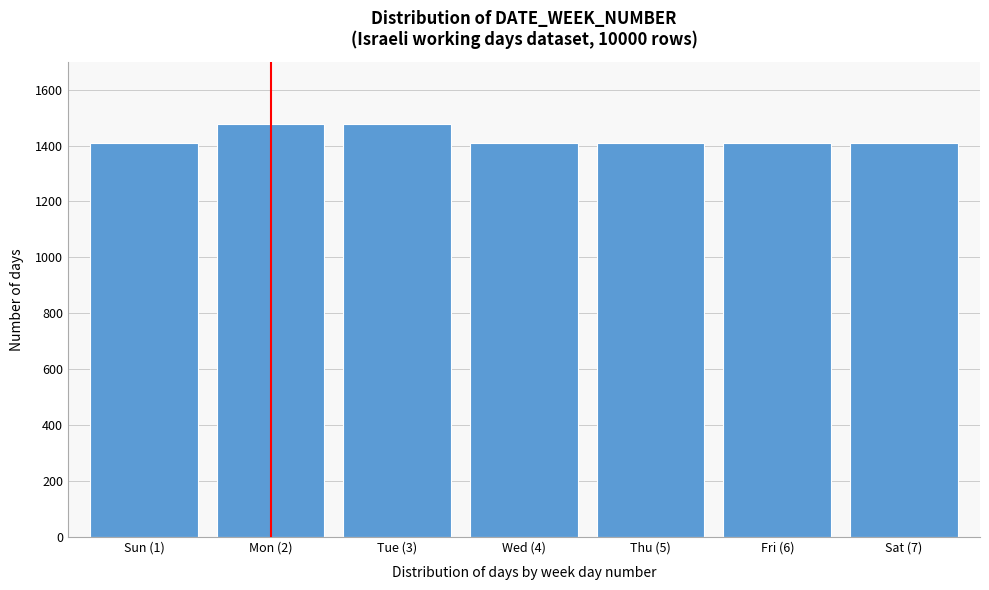

Reading left to right, extract all data points from this chart.

Sun (1)=1409	Mon (2)=1477	Tue (3)=1477	Wed (4)=1409	Thu (5)=1409	Fri (6)=1409	Sat (7)=1409